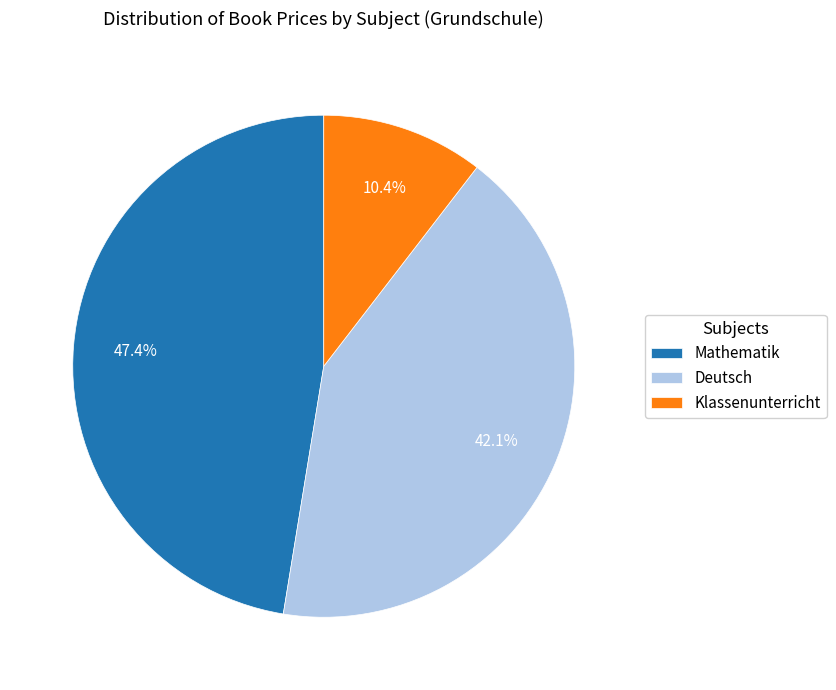

Rank the categories by value from highest to lowest.

Mathematik, Deutsch, Klassenunterricht